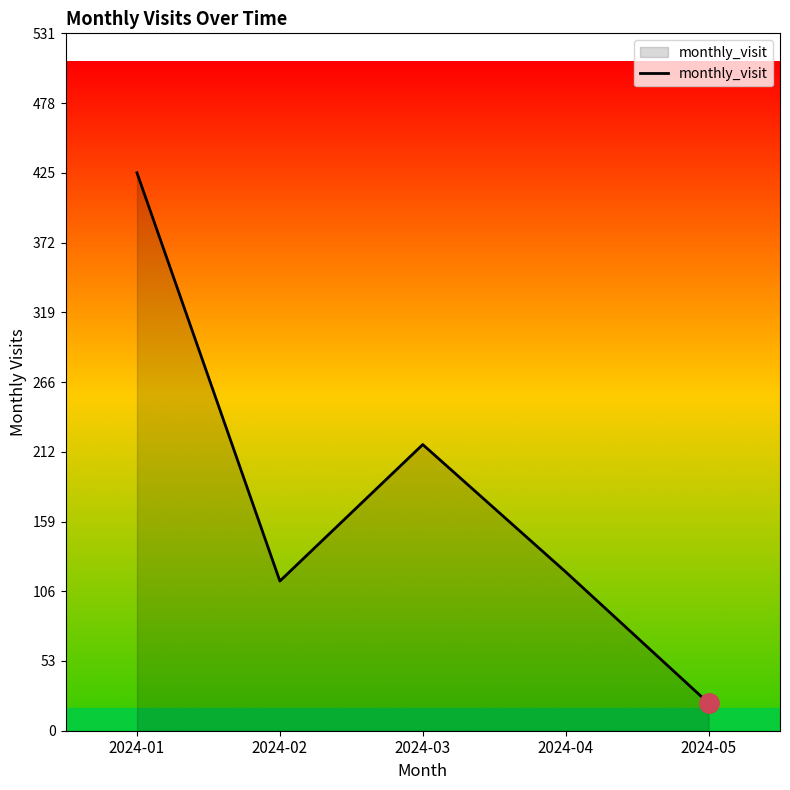

At which category does the chart reach its minimum across all series?

2024-05